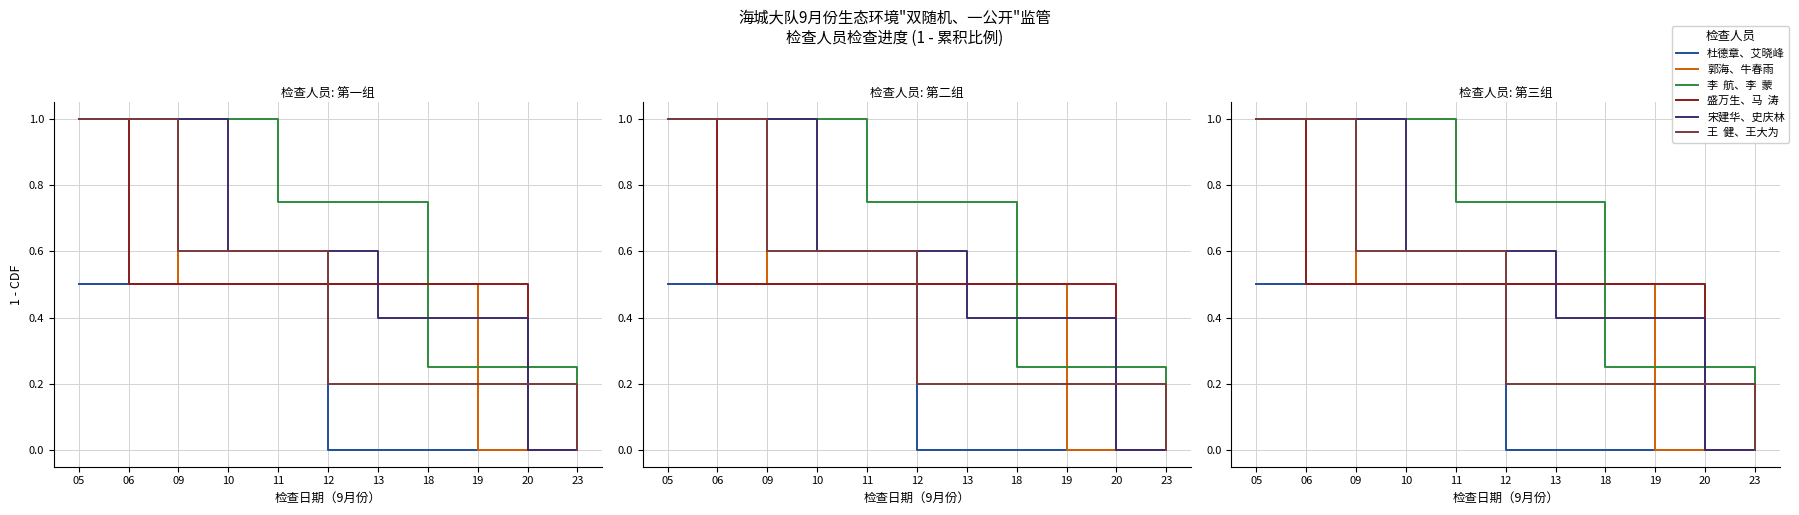

What is the value of the 盛万生、马  涛 point at the 2nd from the left?

0.5